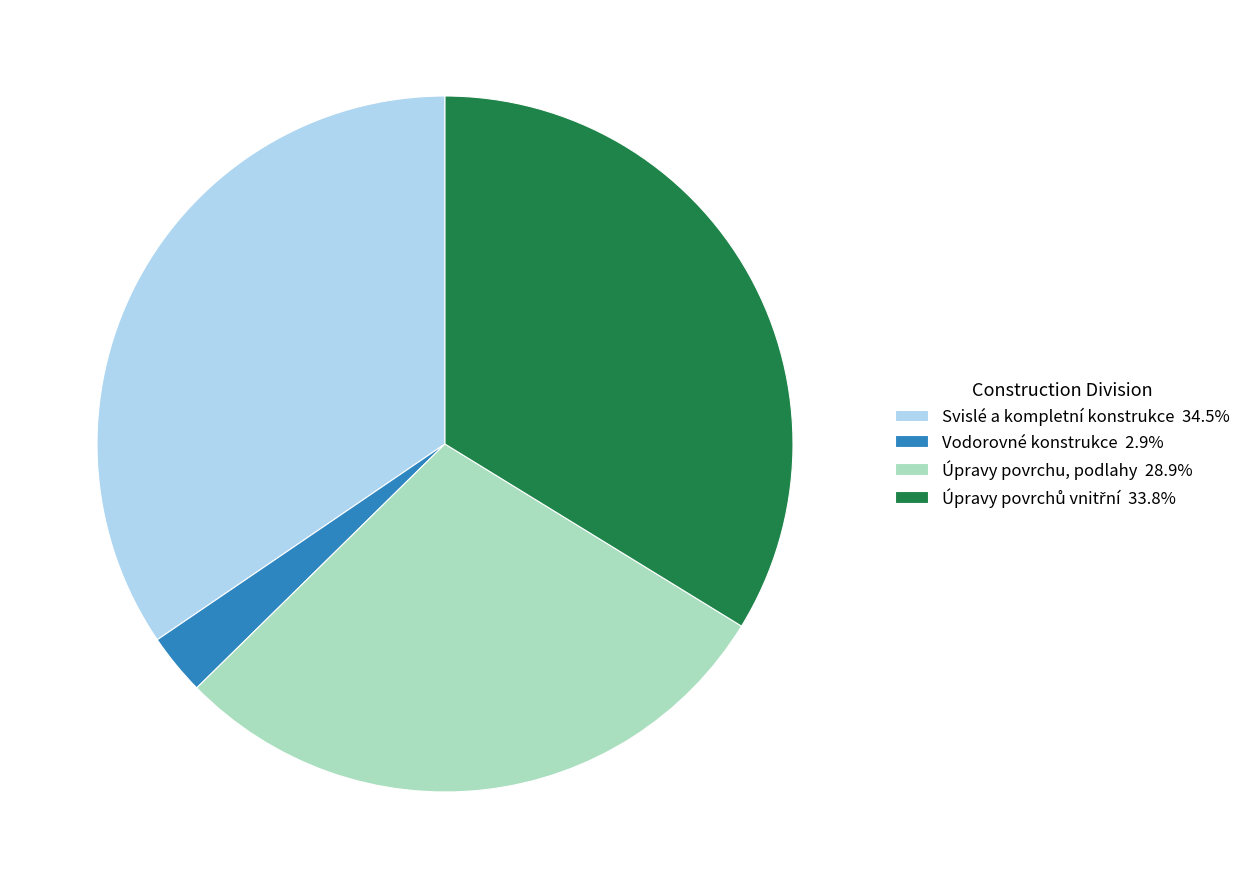

Do Vodorovné konstrukce 2.9% and Úpravy povrchu, podlahy 28.9% together represent more than half of the pie?

No